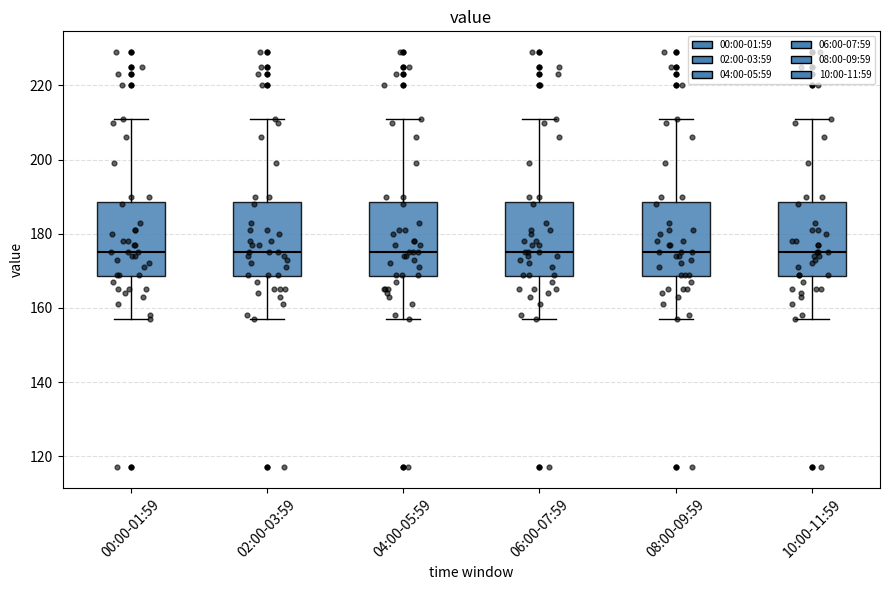

Where is the lower edge of the box for 02:00-03:59 on the y-axis? The values are not printed on the chart, so give them approximately, as read against the axis.

168